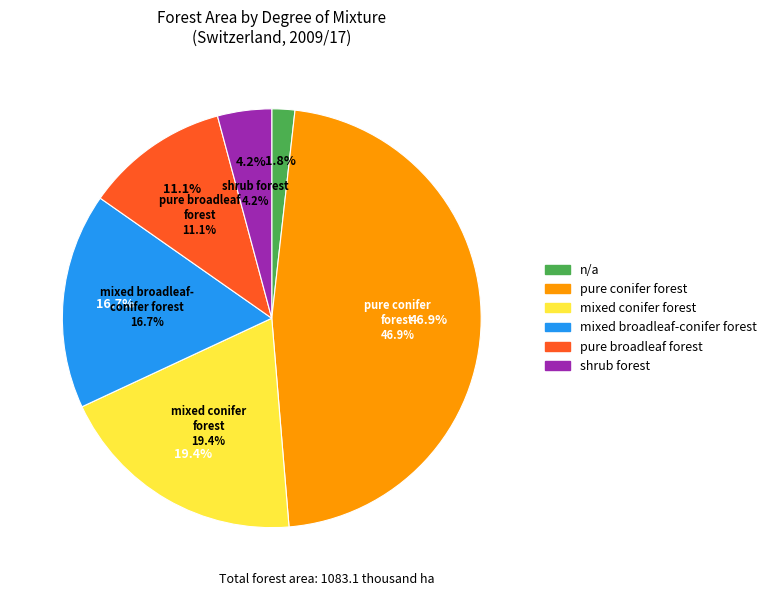

How many slices are in this pie chart?

6